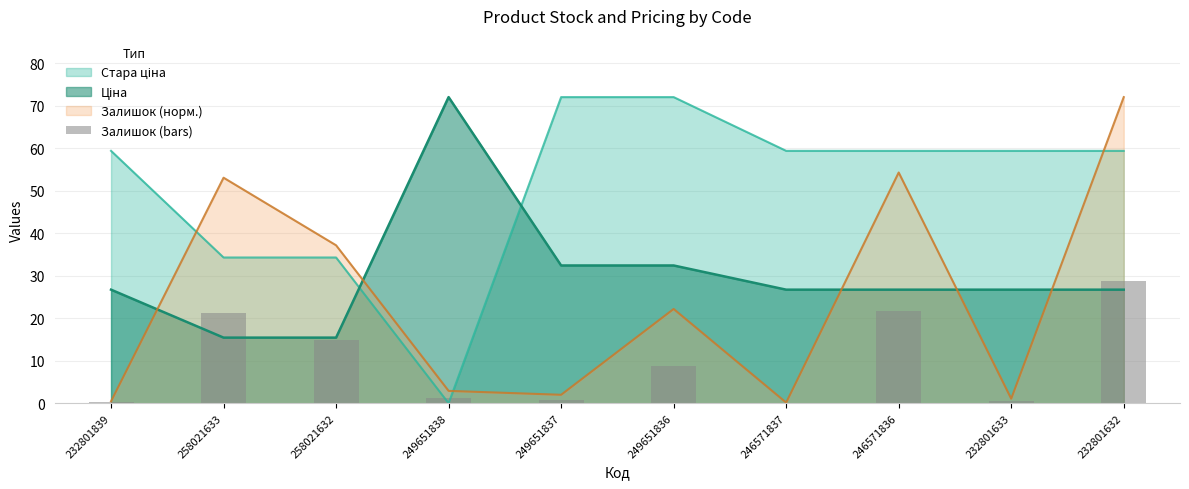

At which category does the chart reach its peak across all series?

232801632